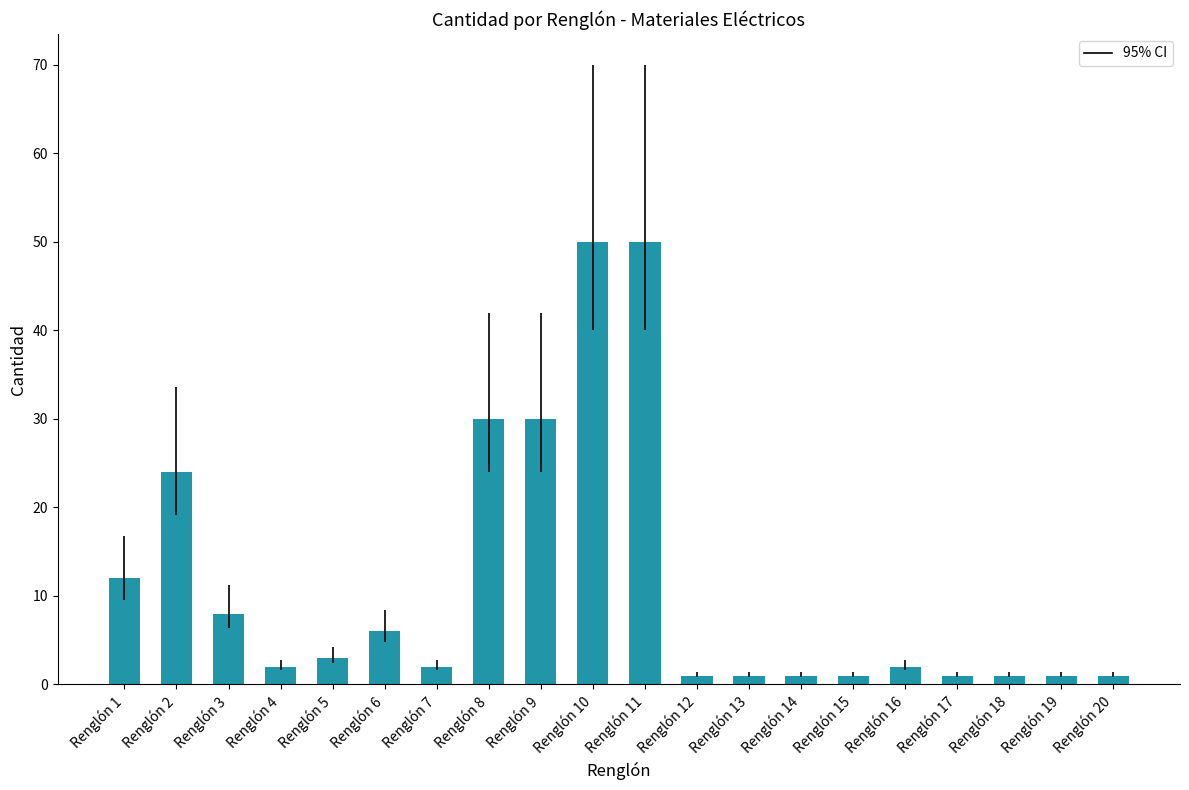

Reading right to left, what are all the values shown in this chart?

1	1	1	1	2	1	1	1	1	50	50	30	30	2	6	3	2	8	24	12